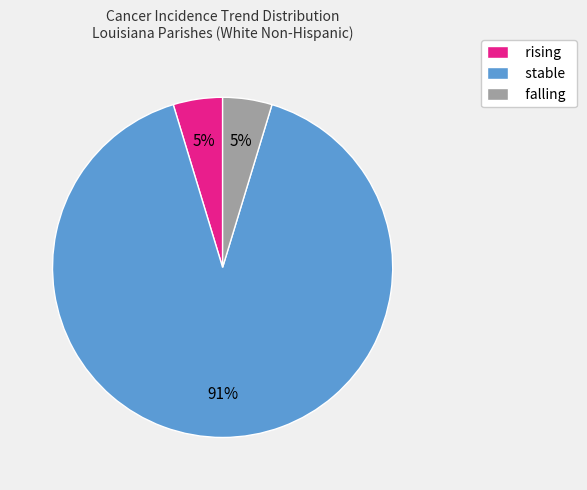

To the nearest percent, what percentage of the pie is falling?

5%